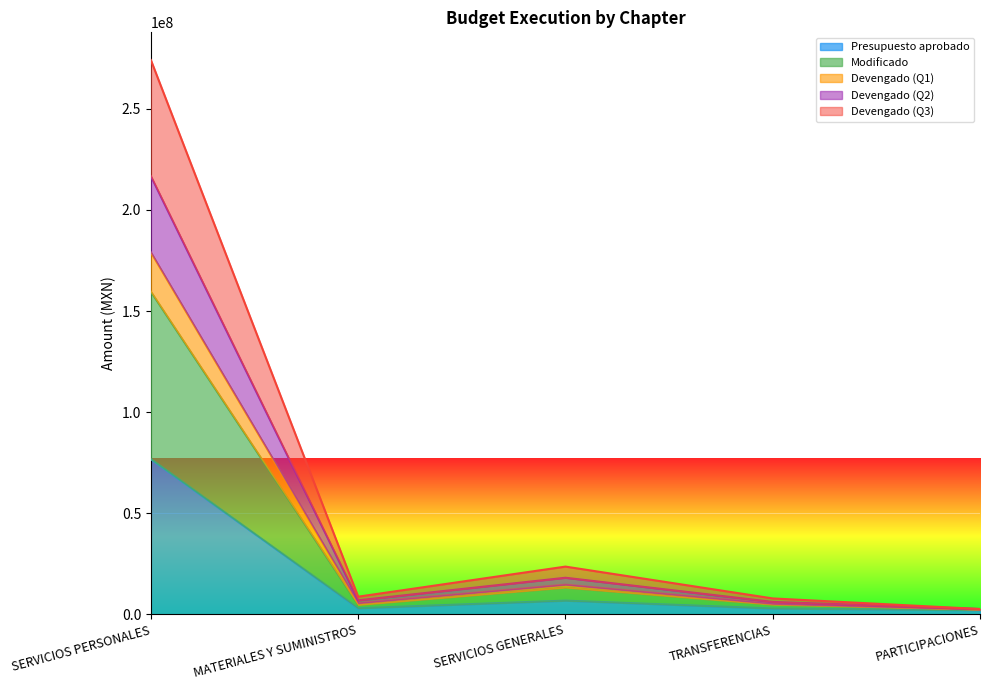

How many series are shown in this chart?

5